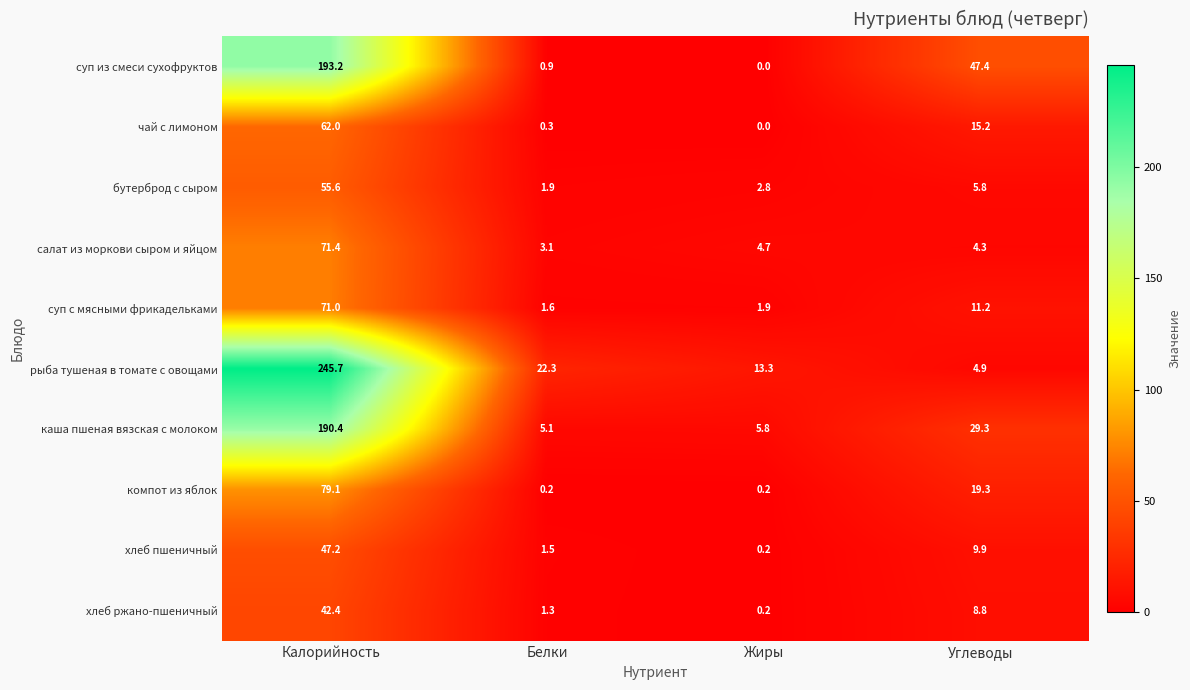

What is the difference between the maximum and minimum values in the суп из смеси сухофруктов series?

193.2